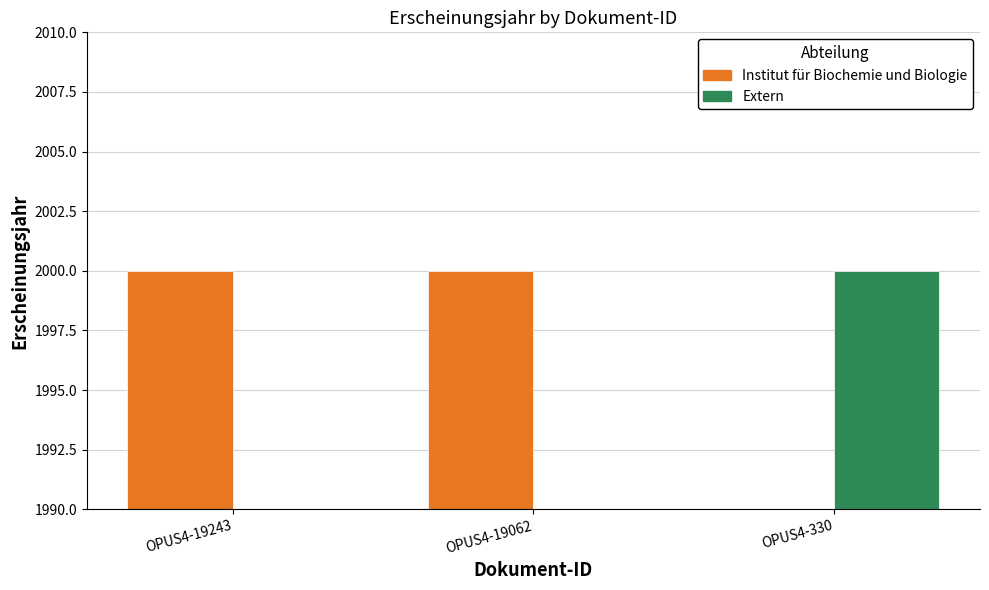

The Institut für Biochemie und Biologie series shows 0 at OPUS4-330. True or false?

True